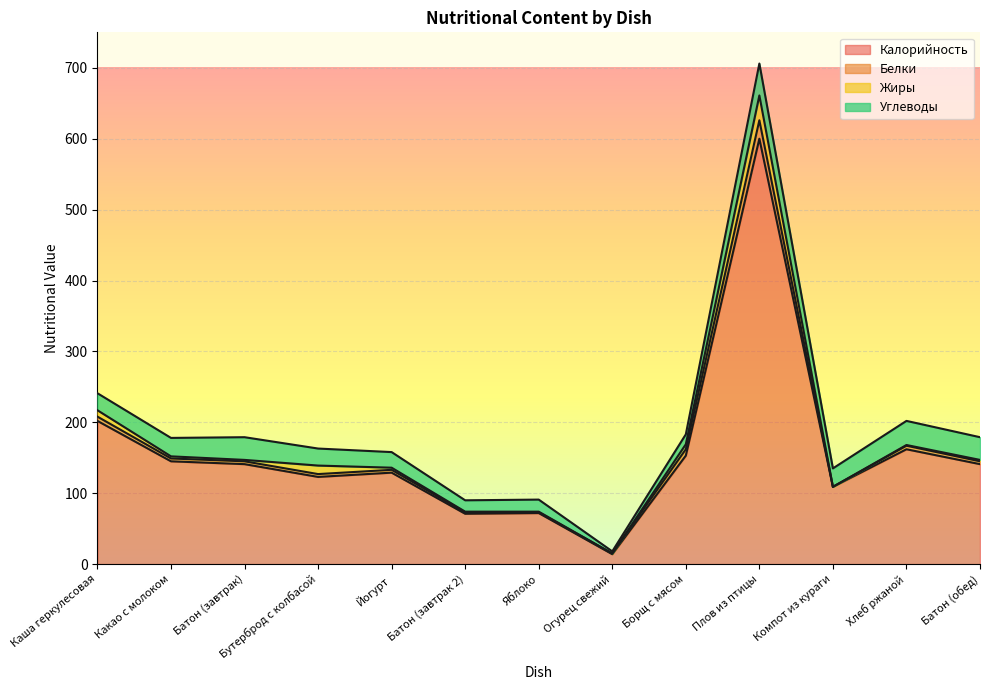

At which category is the sum across all series the highest?

Плов из птицы